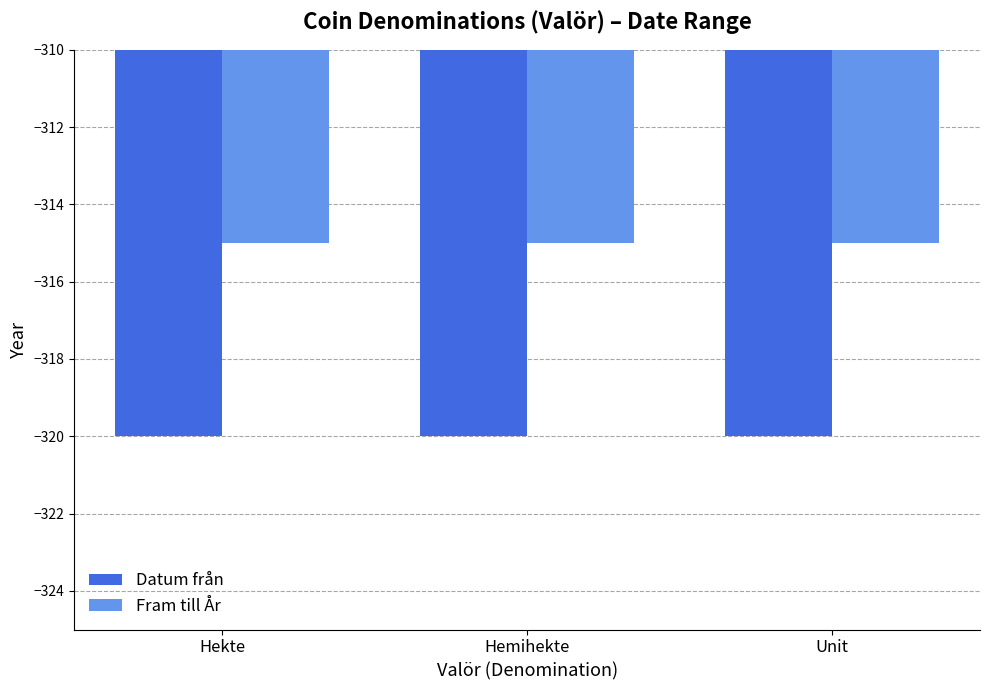

Reading right to left, transcribe all the data shown in this chart.

Datum från: -320	-320	-320
Fram till År: -315	-315	-315